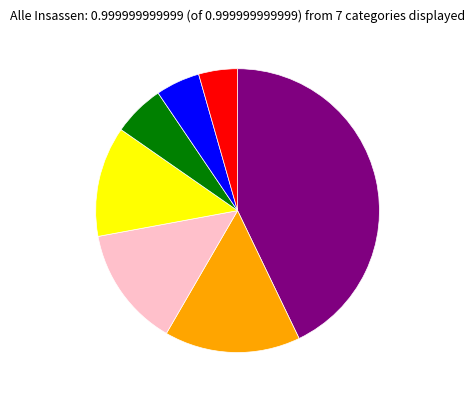

Does any single category account for the majority?

No